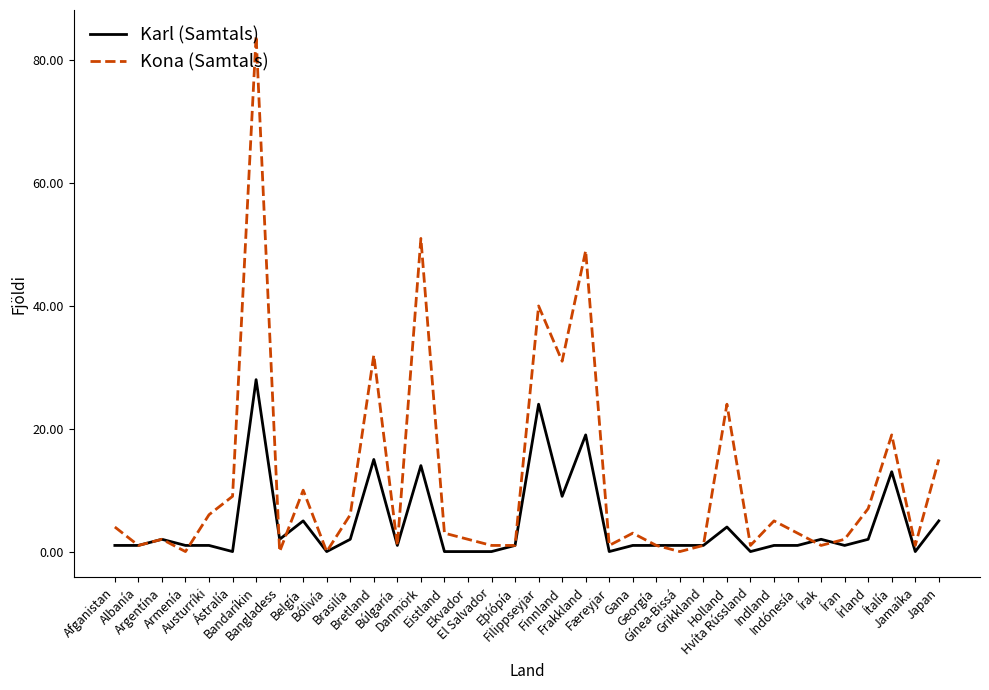

What are all the series names shown in the legend?

Karl (Samtals), Kona (Samtals)